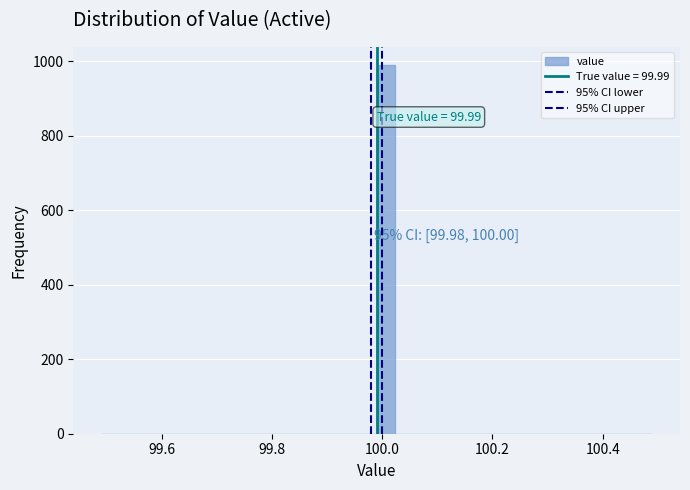

Around what value on the x-axis is the tallest bar? Give the approximate position of its centre, as read against the axis.

100.00